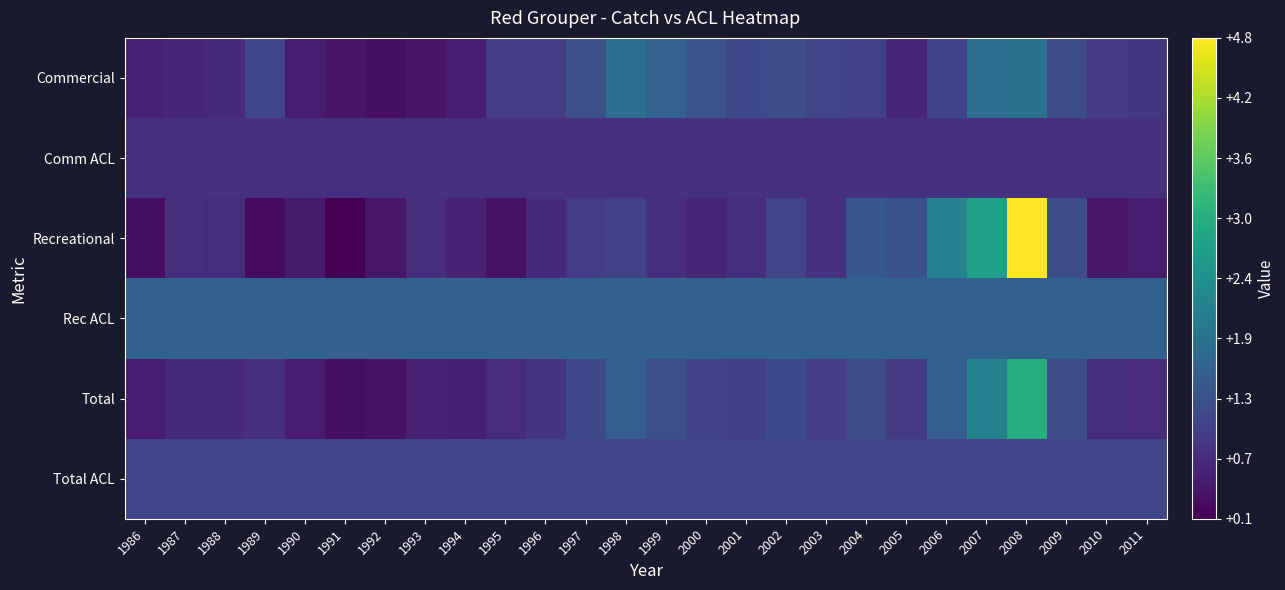

What is the total value across all series at 1991?

4.3